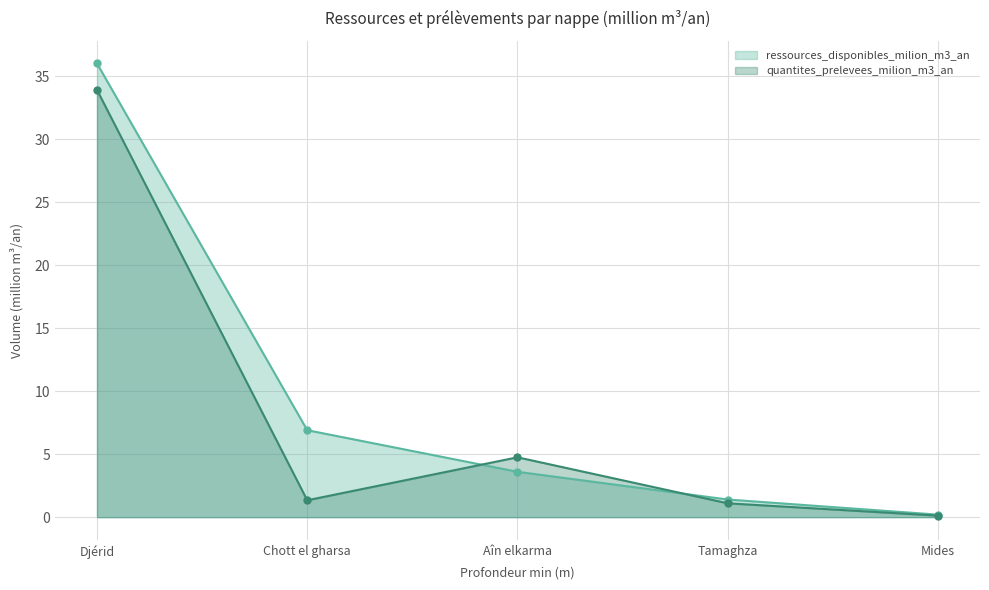

How many values in the quantites_prelevees_milion_m3_an series are below 1?

1